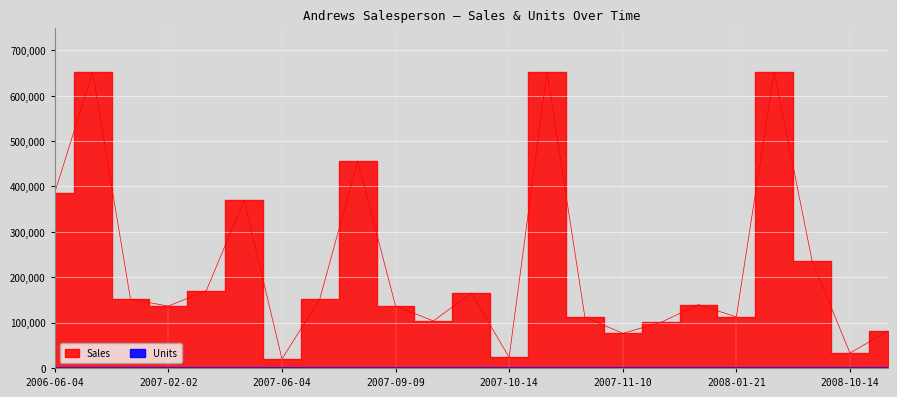

What is the approximate value of Units at 2008-12-19?

2